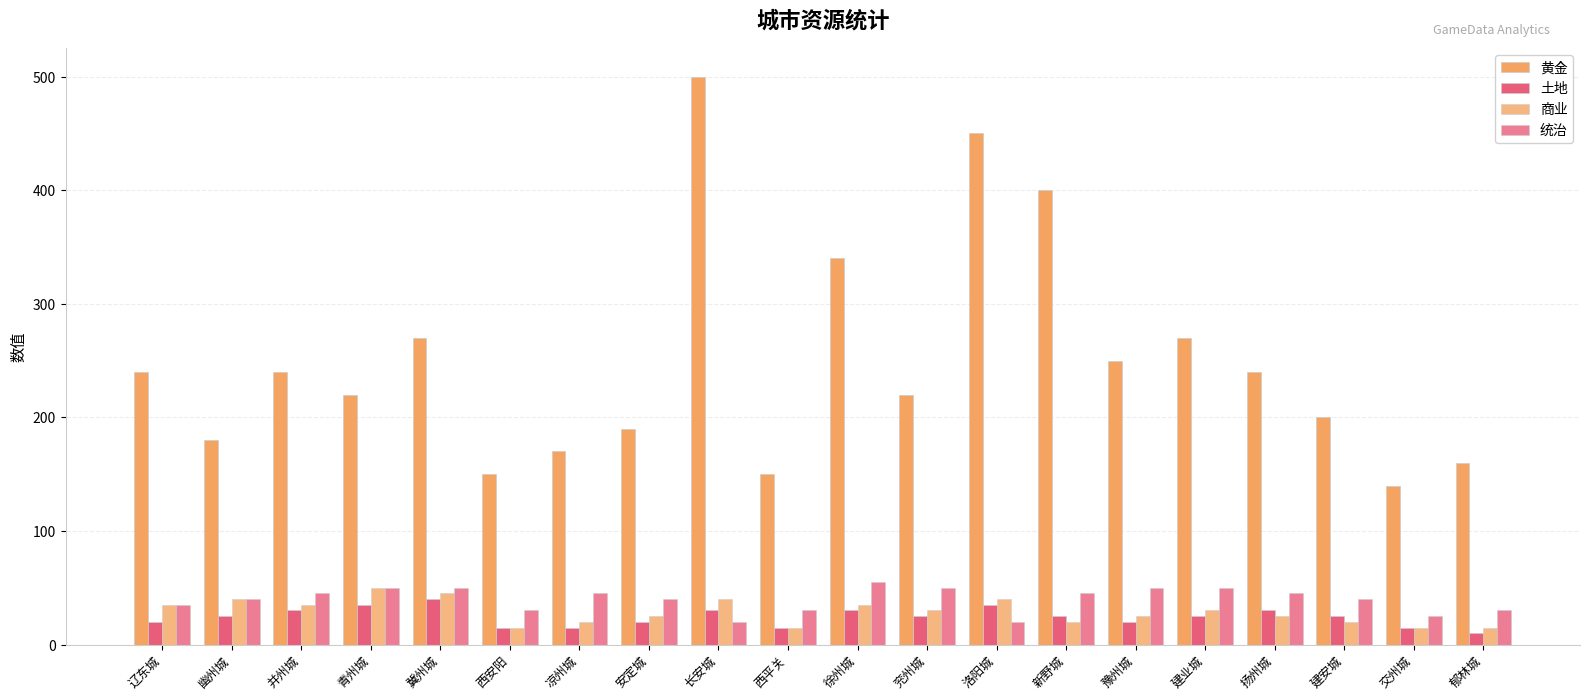

Reading left to right, list all the values displayed in this chart.

黄金: 辽东城=240	幽州城=180	并州城=240	青州城=220	冀州城=270	西安阳=150	凉州城=170	安定城=190	长安城=500	西平关=150	徐州城=340	兖州城=220	洛阳城=450	新野城=400	豫州城=250	建业城=270	扬州城=240	建安城=200	交州城=140	郁林城=160
土地: 辽东城=20	幽州城=25	并州城=30	青州城=35	冀州城=40	西安阳=15	凉州城=15	安定城=20	长安城=30	西平关=15	徐州城=30	兖州城=25	洛阳城=35	新野城=25	豫州城=20	建业城=25	扬州城=30	建安城=25	交州城=15	郁林城=10
商业: 辽东城=35	幽州城=40	并州城=35	青州城=50	冀州城=45	西安阳=15	凉州城=20	安定城=25	长安城=40	西平关=15	徐州城=35	兖州城=30	洛阳城=40	新野城=20	豫州城=25	建业城=30	扬州城=25	建安城=20	交州城=15	郁林城=15
统治: 辽东城=35	幽州城=40	并州城=45	青州城=50	冀州城=50	西安阳=30	凉州城=45	安定城=40	长安城=20	西平关=30	徐州城=55	兖州城=50	洛阳城=20	新野城=45	豫州城=50	建业城=50	扬州城=45	建安城=40	交州城=25	郁林城=30